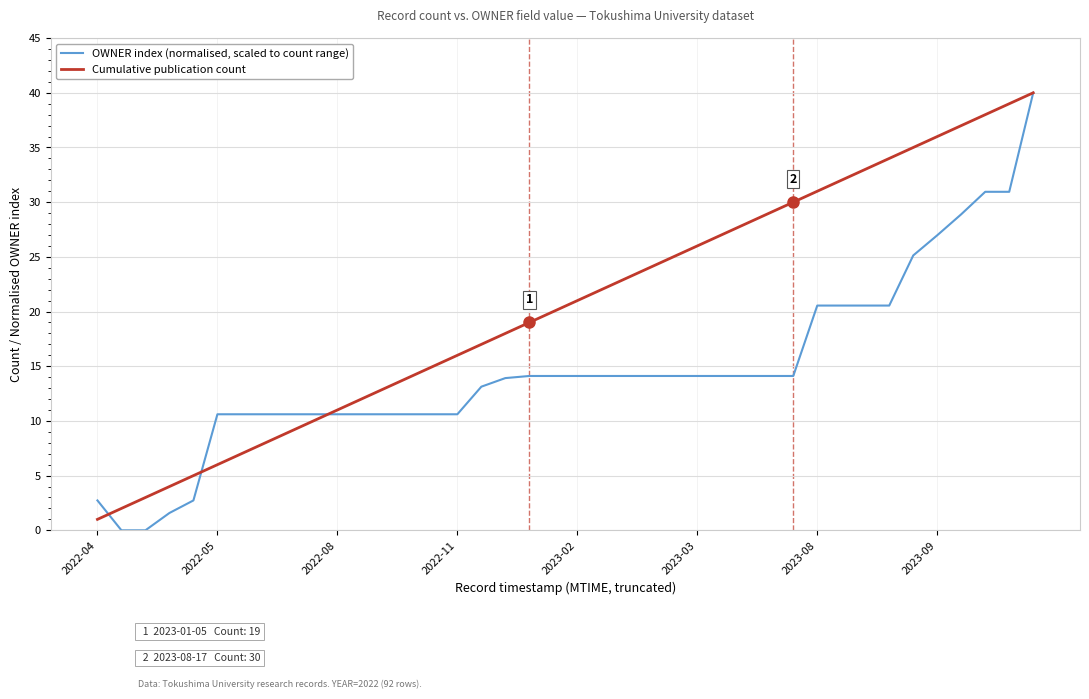

Count the number of data series in this chart.

2